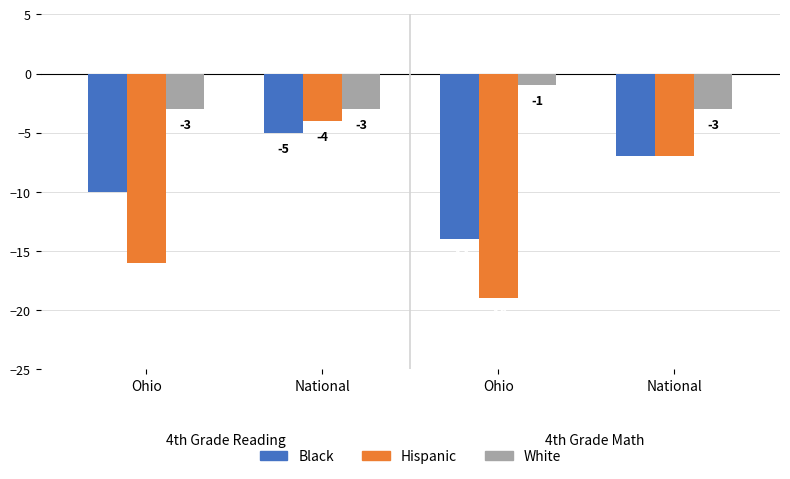

What is the difference between the maximum and minimum values in the Hispanic series?

15